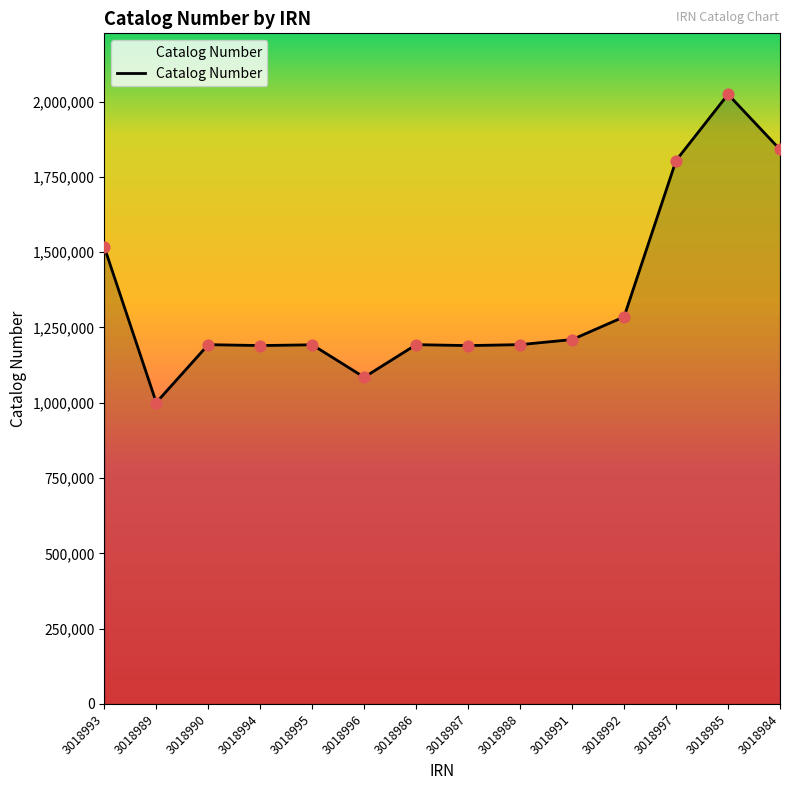

What is the ratio of the value at 3018989 to the value at 3018984?

0.5